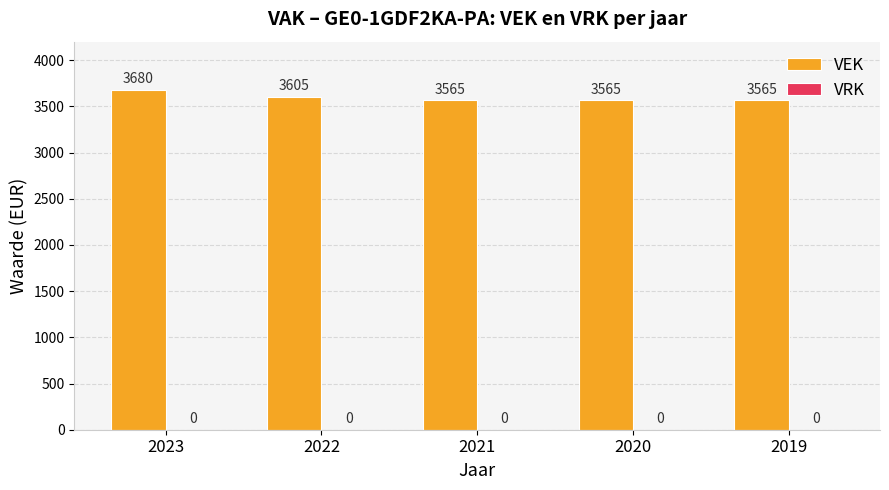

How many values are between 3565 and 3605?

4